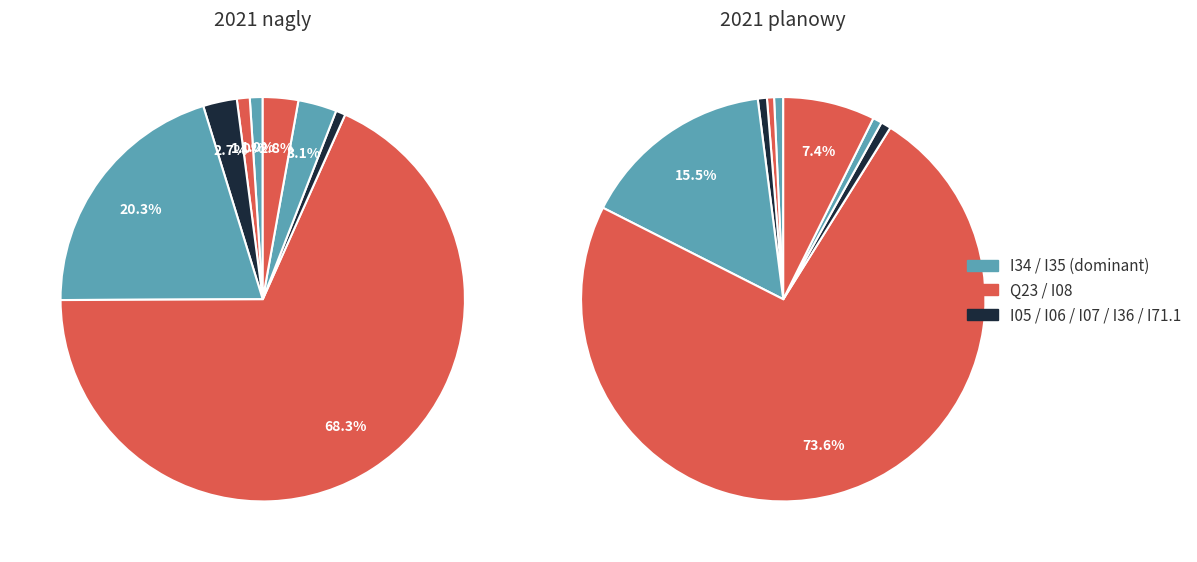

Count the number of slices in the pie.

8